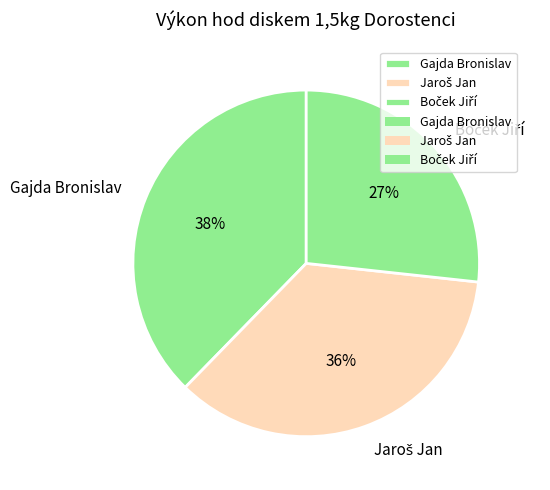

To the nearest percent, what percentage of the pie is Gajda Bronislav?

38%